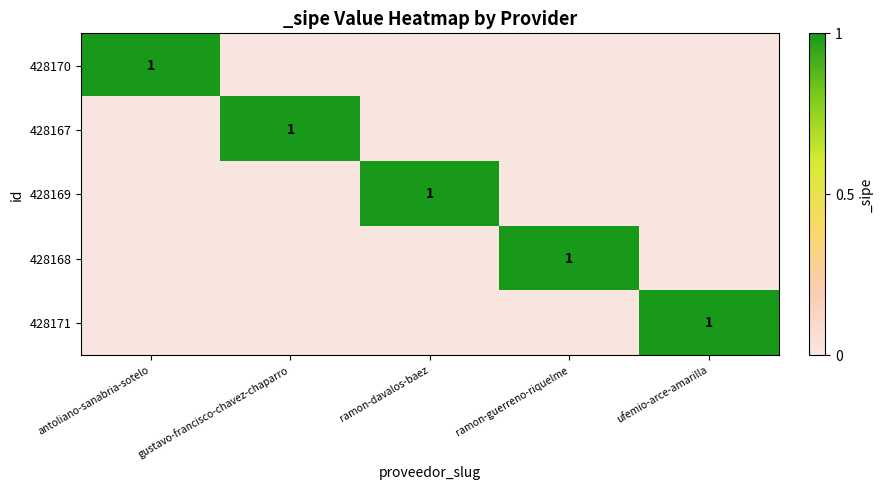

The value of 428168 at ramon-guerreno-riquelme is 2. True or false?

False